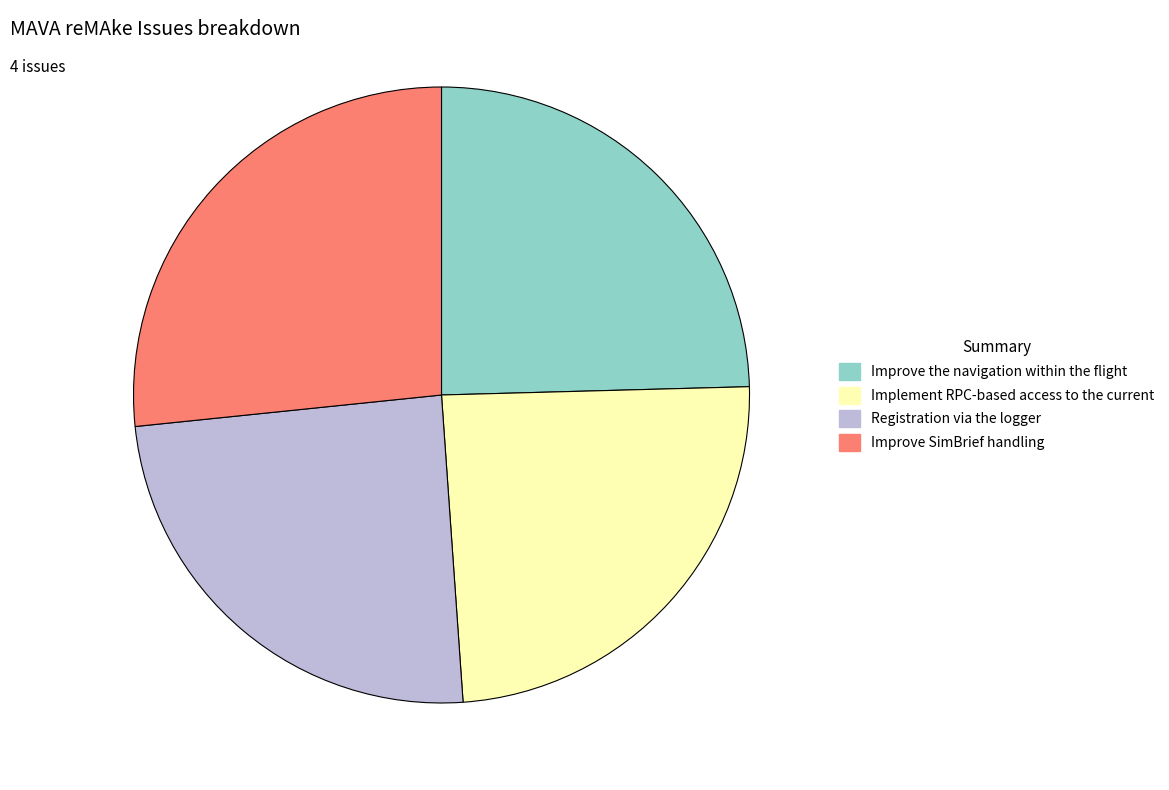

Which has a higher value, Improve SimBrief handling or Improve the navigation within the flight?

Improve SimBrief handling